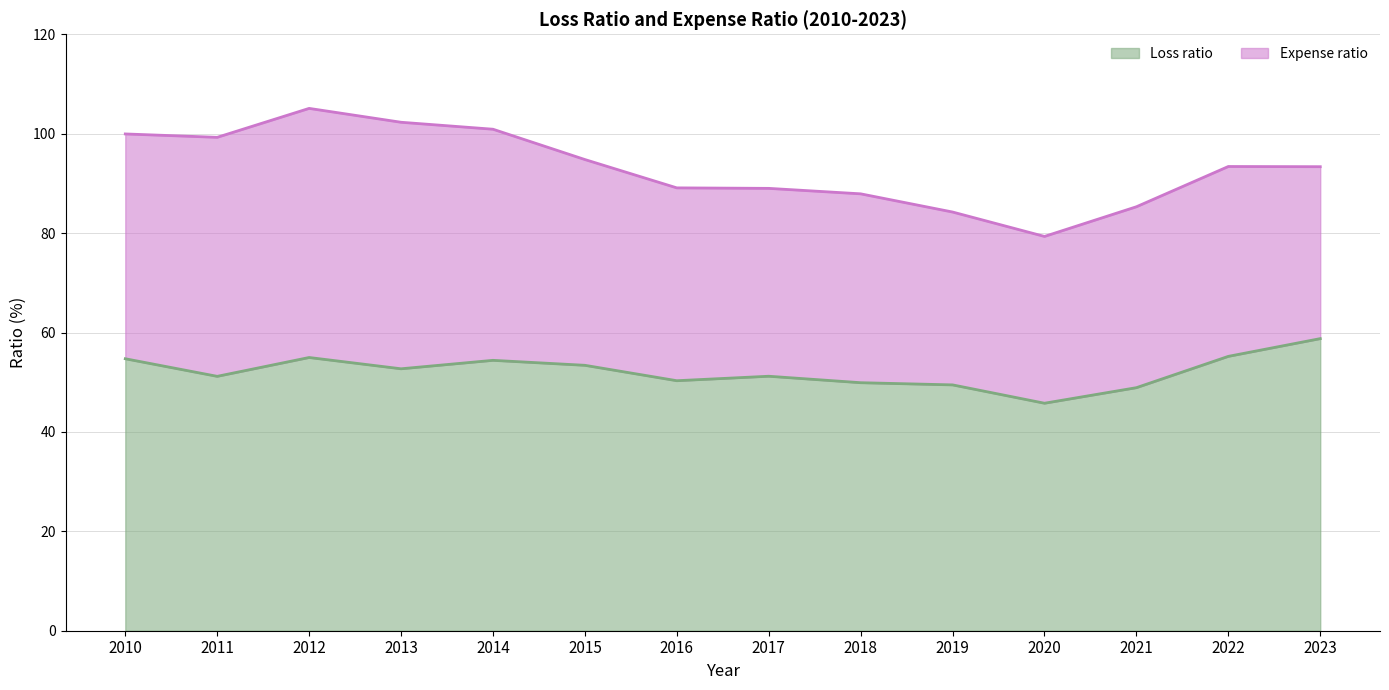

Is it true that Loss ratio equals 51.2 at 2011?

True